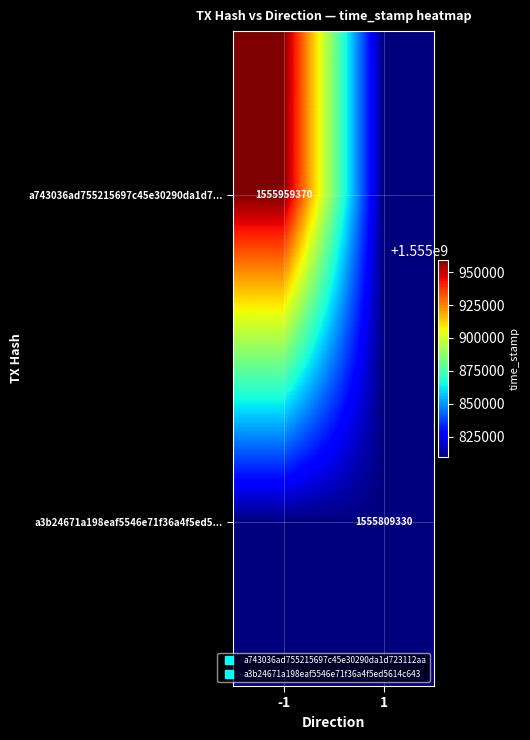

At which label does a743036ad755215697c45e30290da1d7... reach its peak?

-1